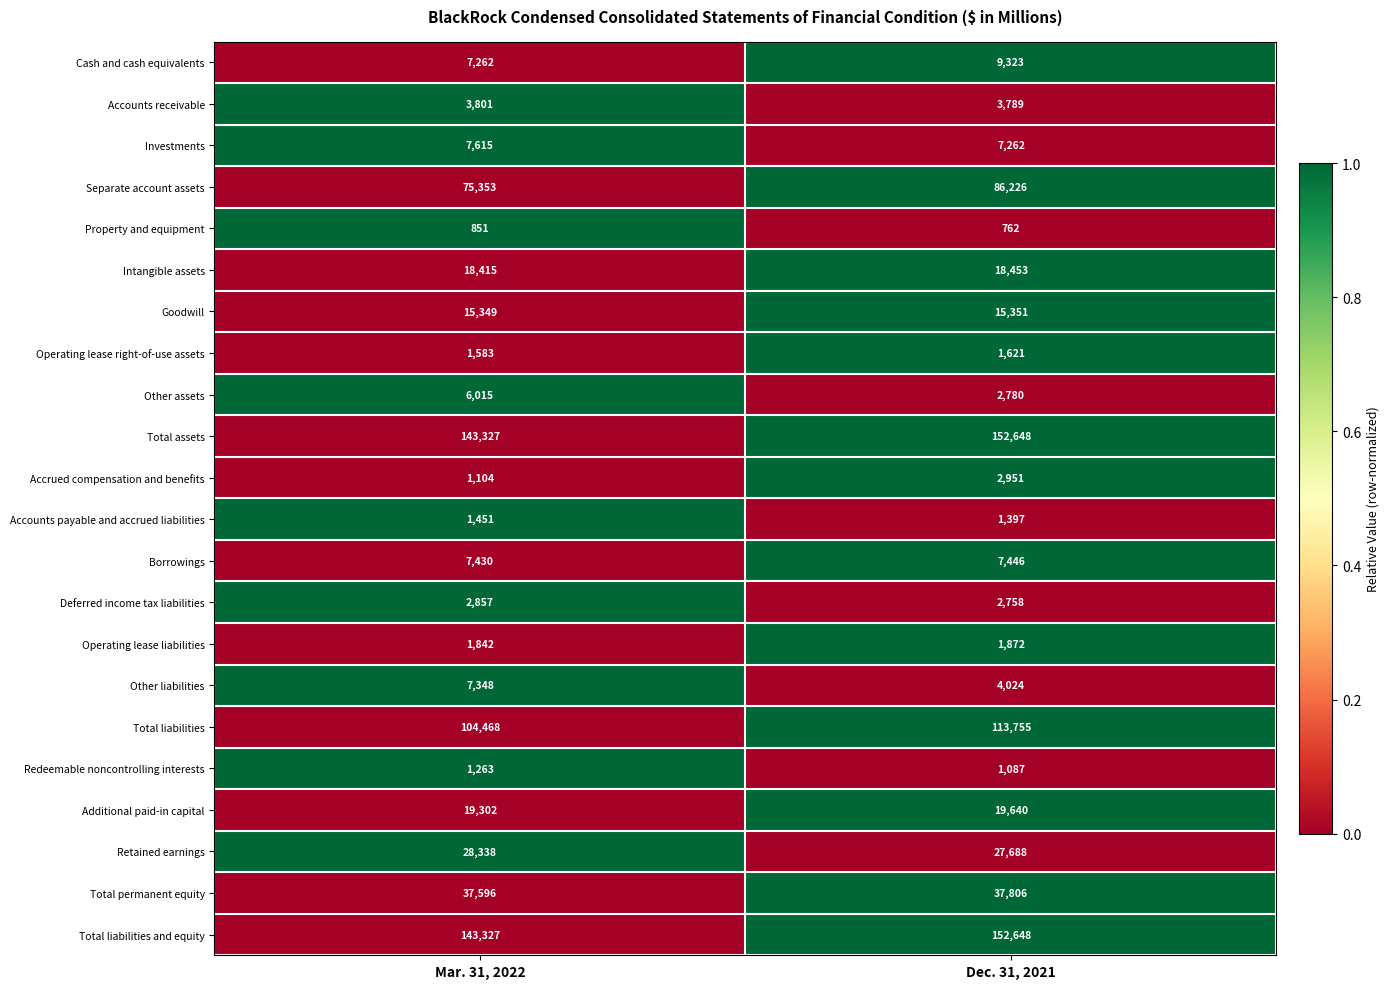

The Cash and cash equivalents series shows 9323 at Dec. 31, 2021. True or false?

True